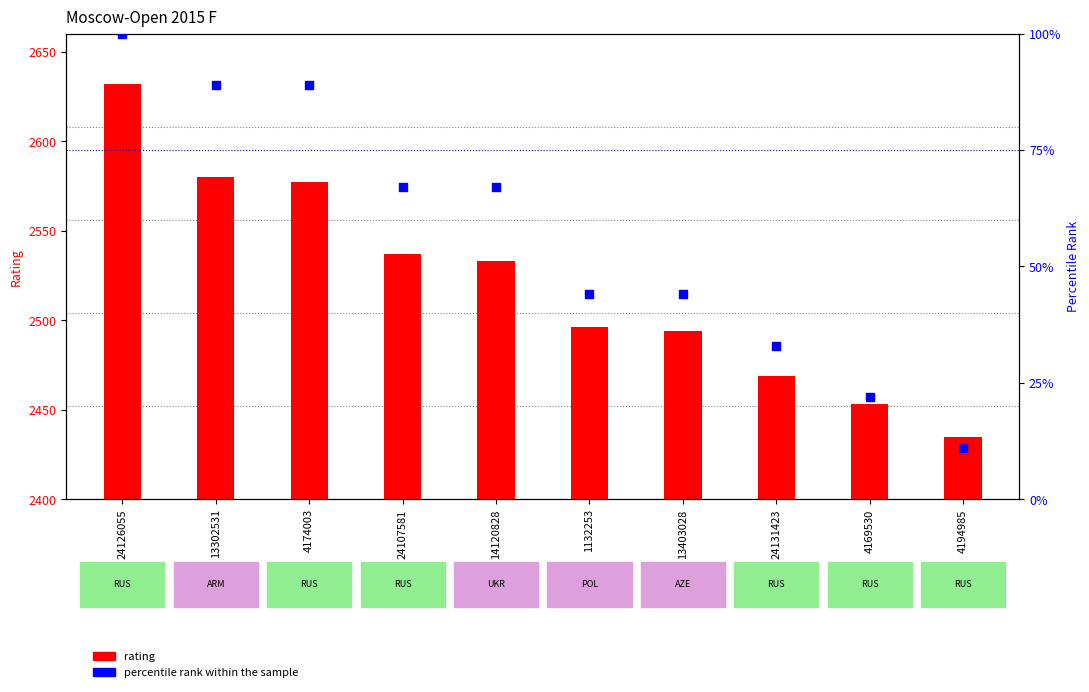

Which series has the largest Y range (max minus min)?

rating